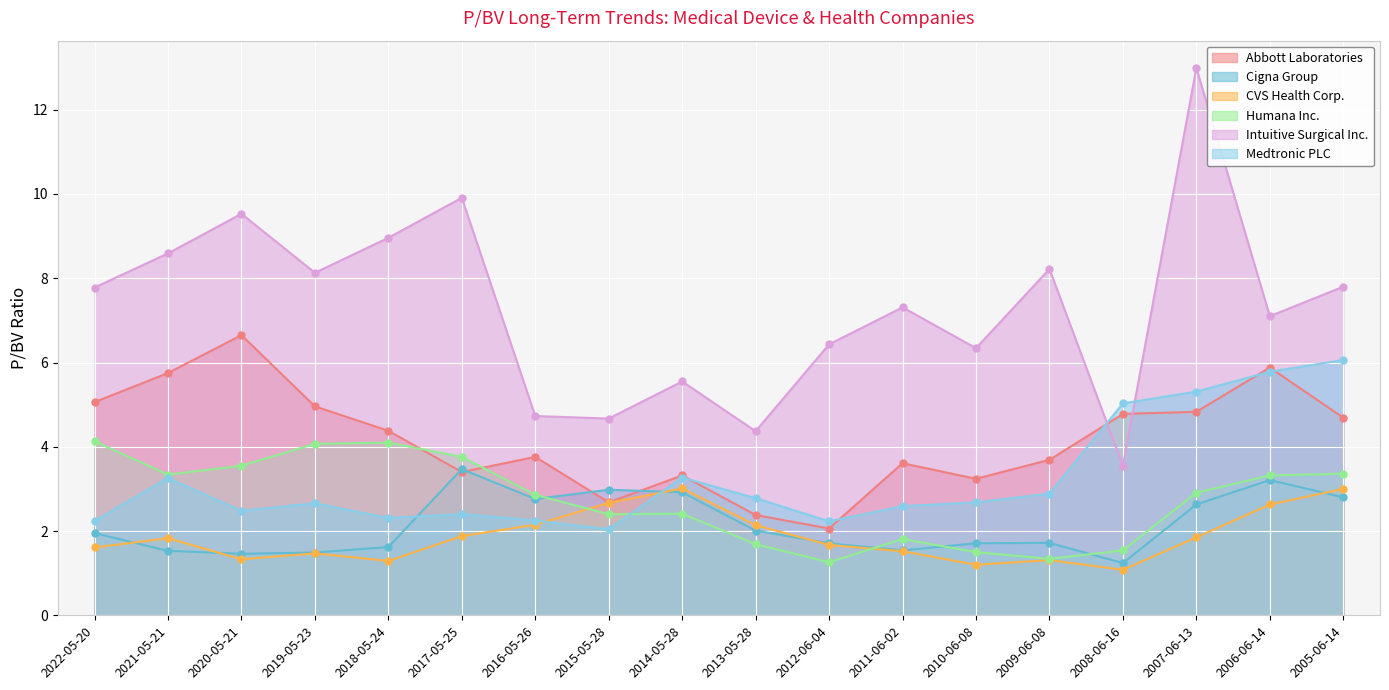

How many data points in Intuitive Surgical Inc. are above 7?

11